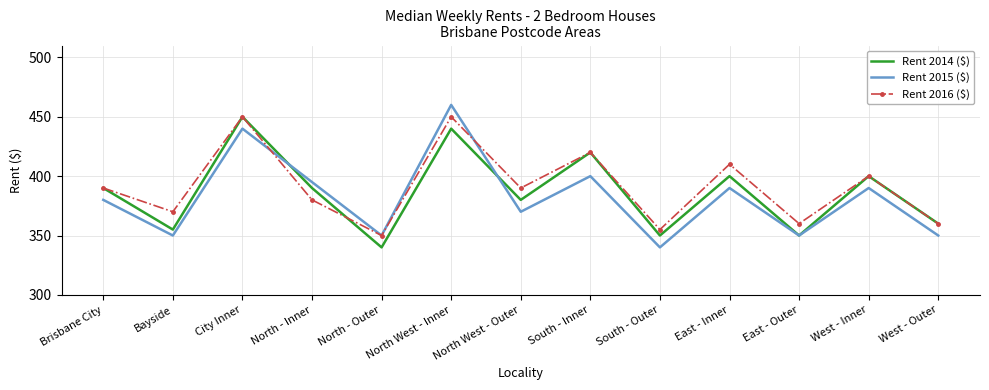

The Rent 2014 ($) series shows 420 at South - Inner. True or false?

True